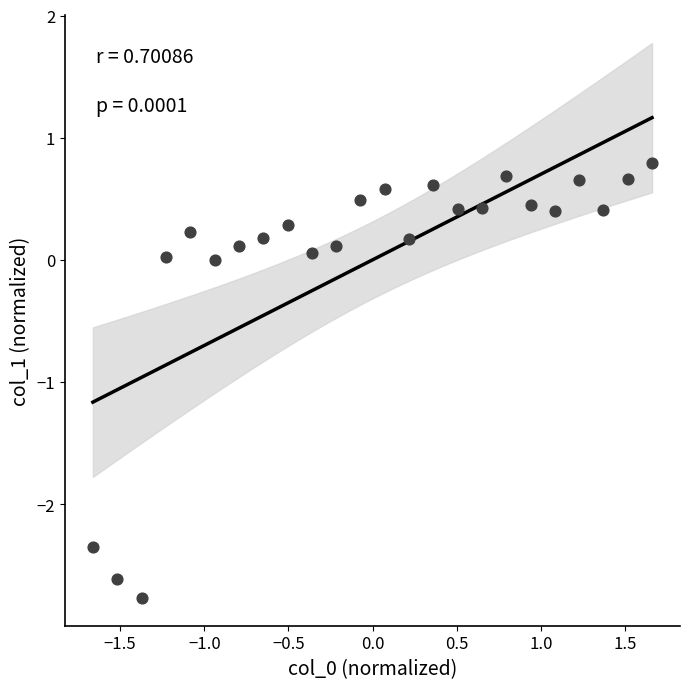

What is the range of Y values (max minus min)?

3.6